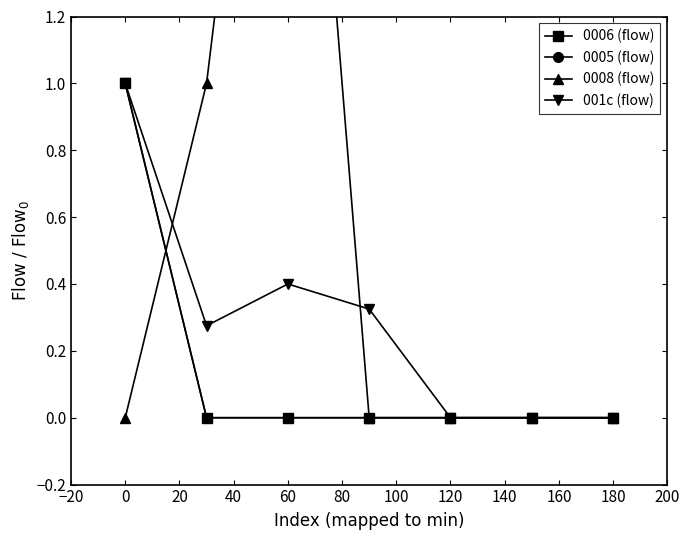

What is the difference between the second highest and minimum values in the 0008 (flow) series?

1.0